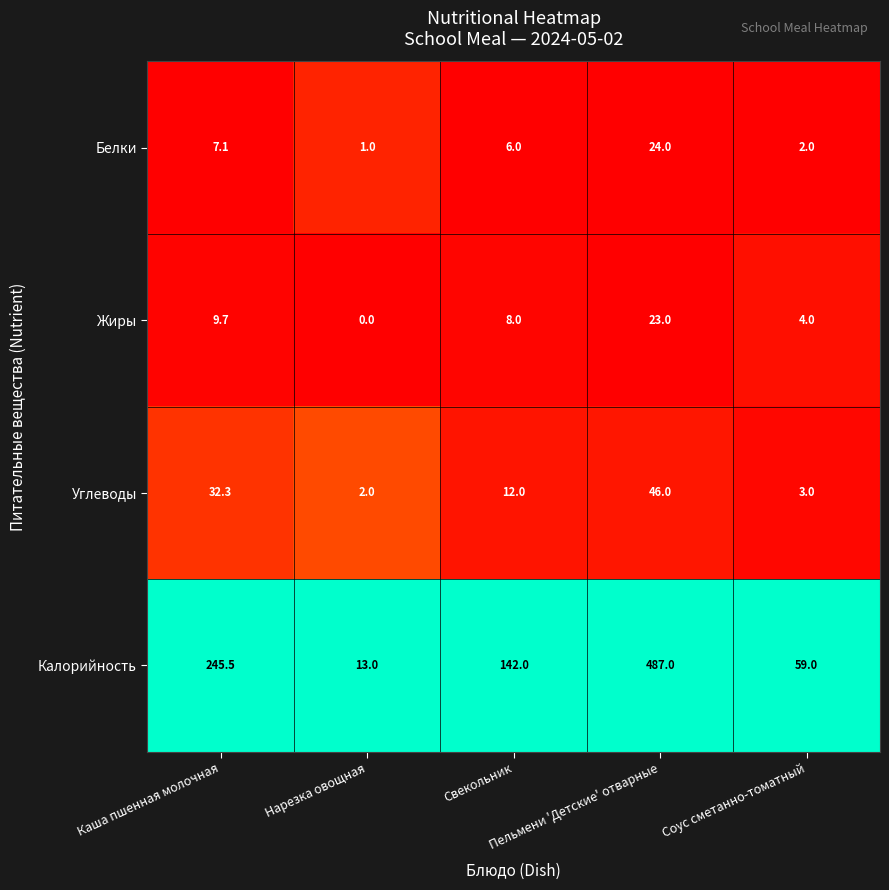

Which series has the largest range (max minus min)?

Калорийность